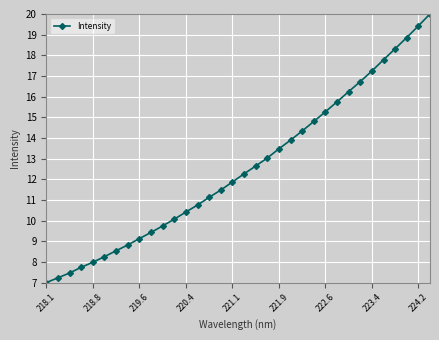

True or false: there are more than 2 points higher than both neighbors.

False